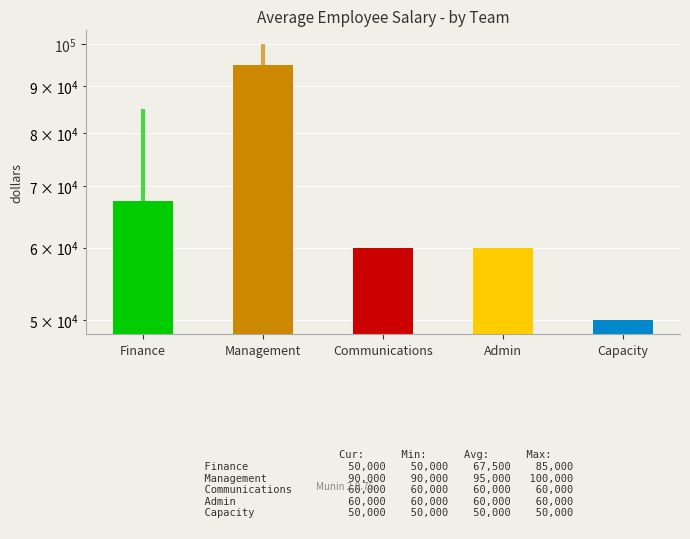

Count the number of values greater than 60000.

2